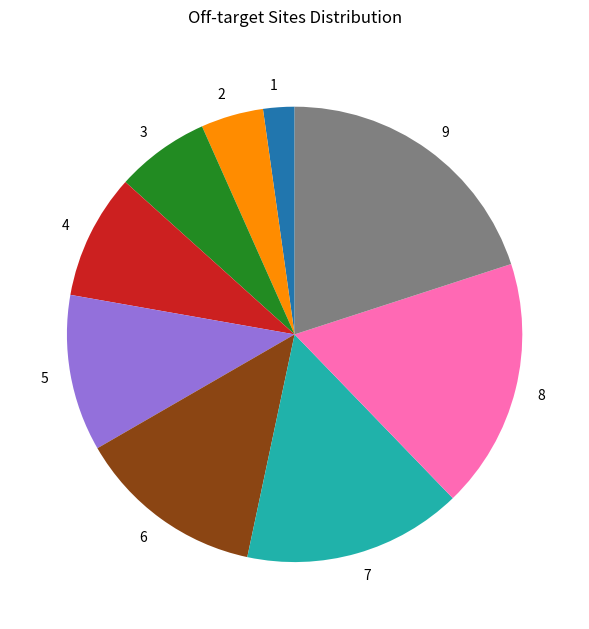

True or false: 6 accounts for 13% of the total.

True